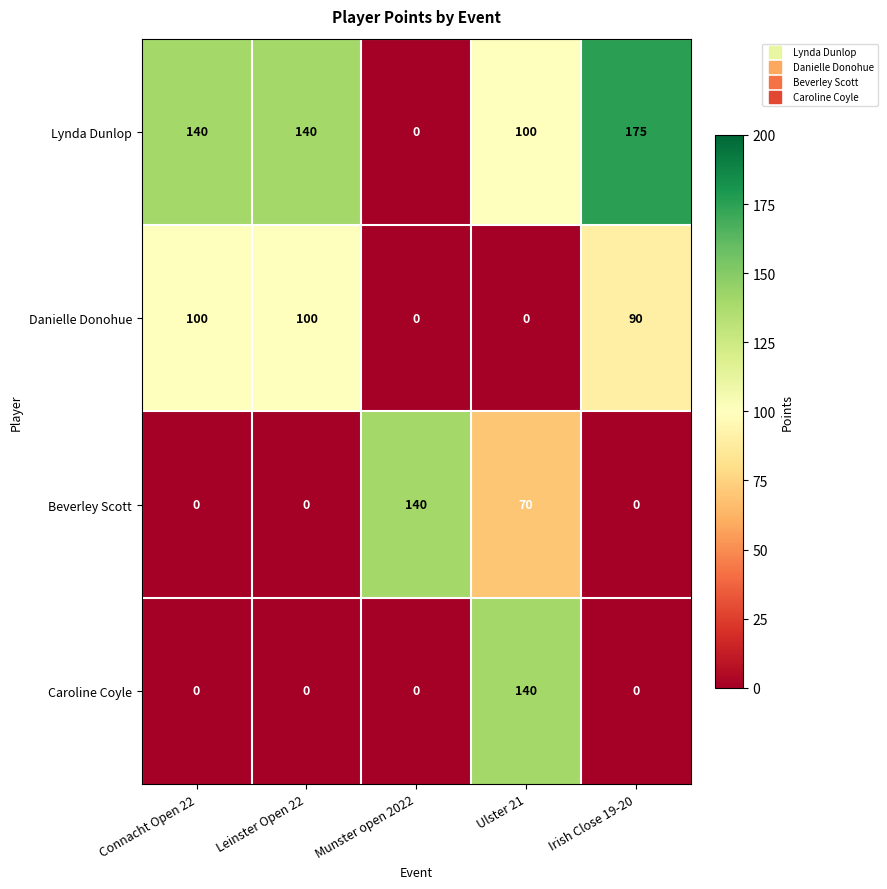

What is the difference between the highest and lowest values at Ulster 21?

140